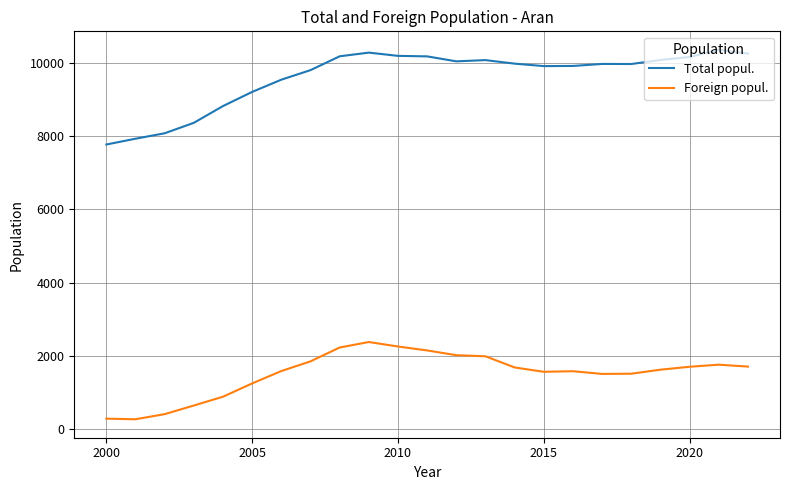

True or false: Total popul. and Foreign popul. cross at least once.

False